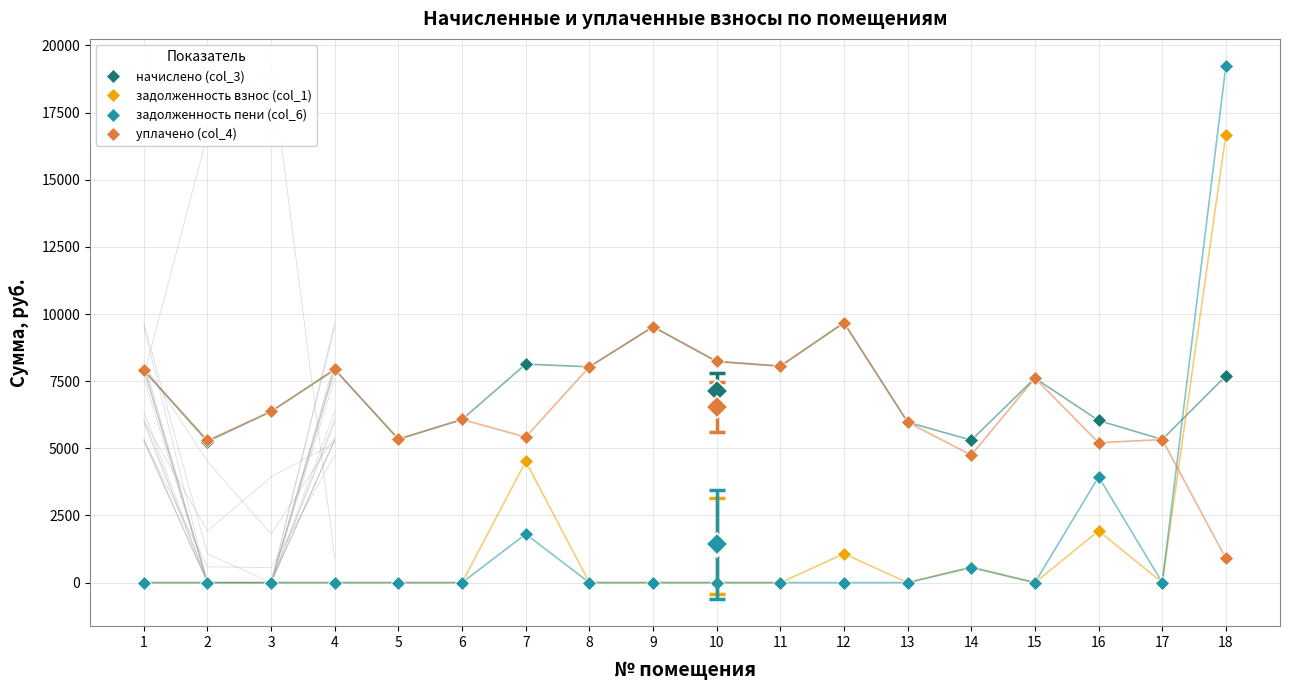

At which category does задолженность взнос (col_1) reach its first local valley?

13